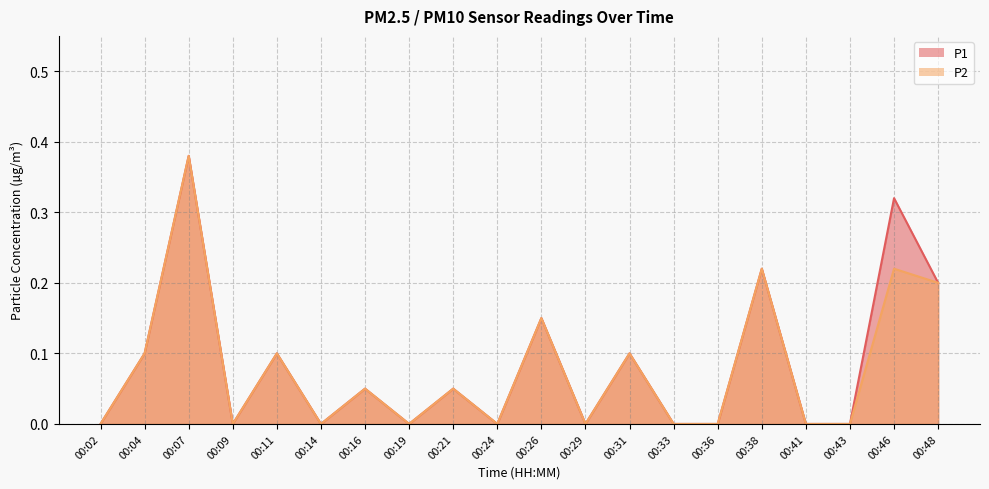

Rank the series by their maximum value, from highest to lowest.

P1, P2